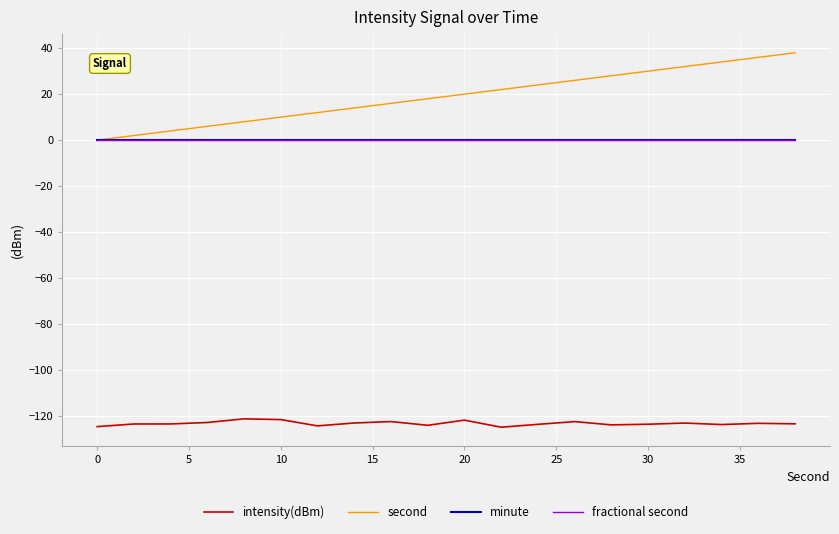

Does the chart display data point markers on the line(s)?

No